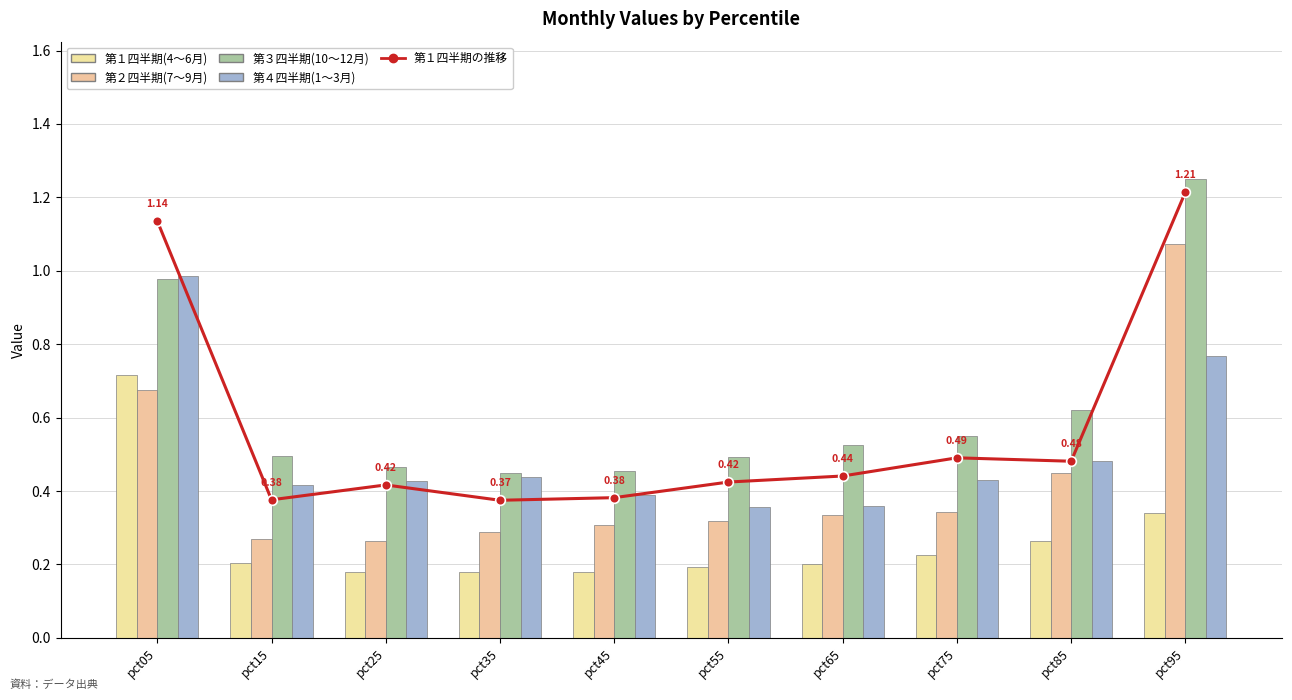

Is it true that 第１四半期(4〜6月) equals 0.3 at pct85?

True